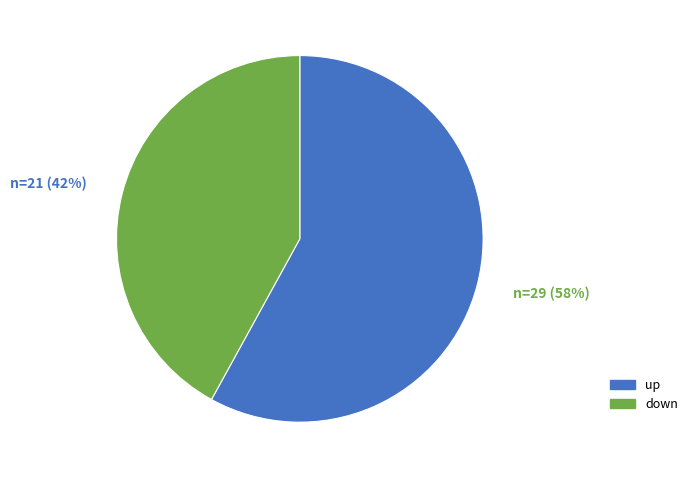

Between down and up, which is larger?

up